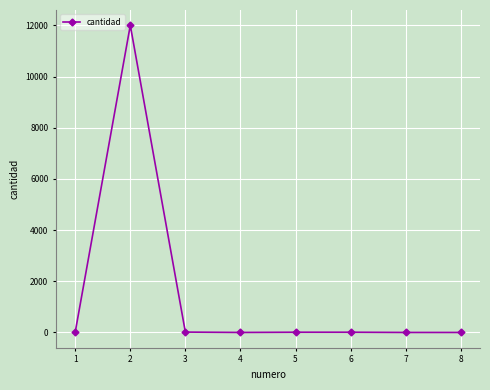

True or false: the data shows 12000.0 at 2.

True